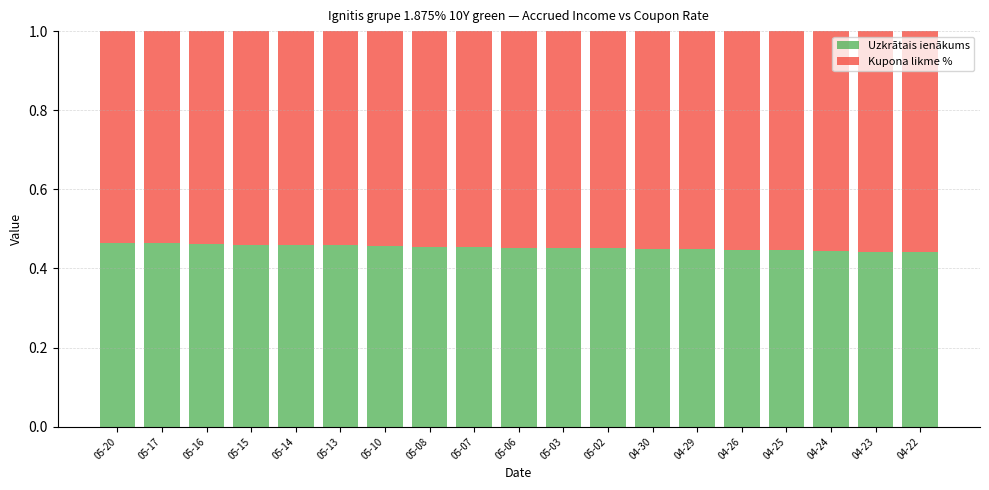

What is the sum of all Uzkrātais ienākums values?

8.6